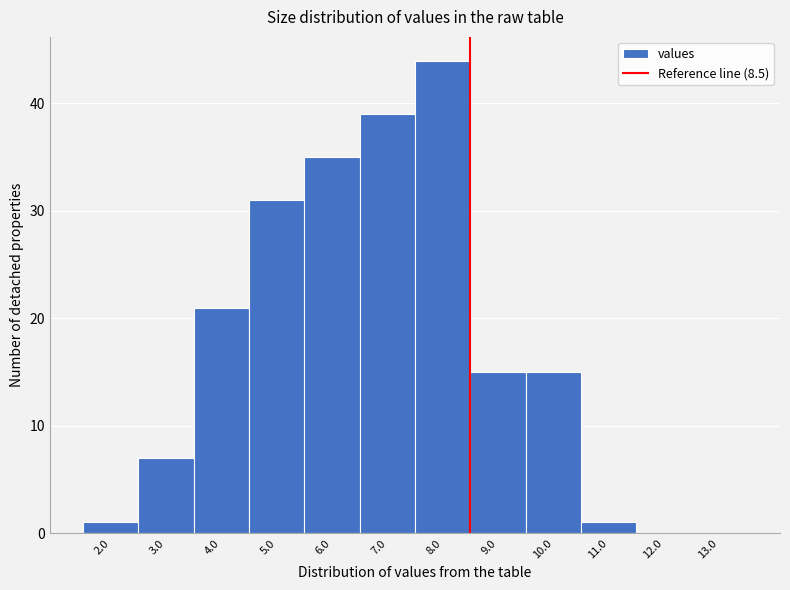

Over which range of the x-axis is the bar tallest?

7.5 to 8.5